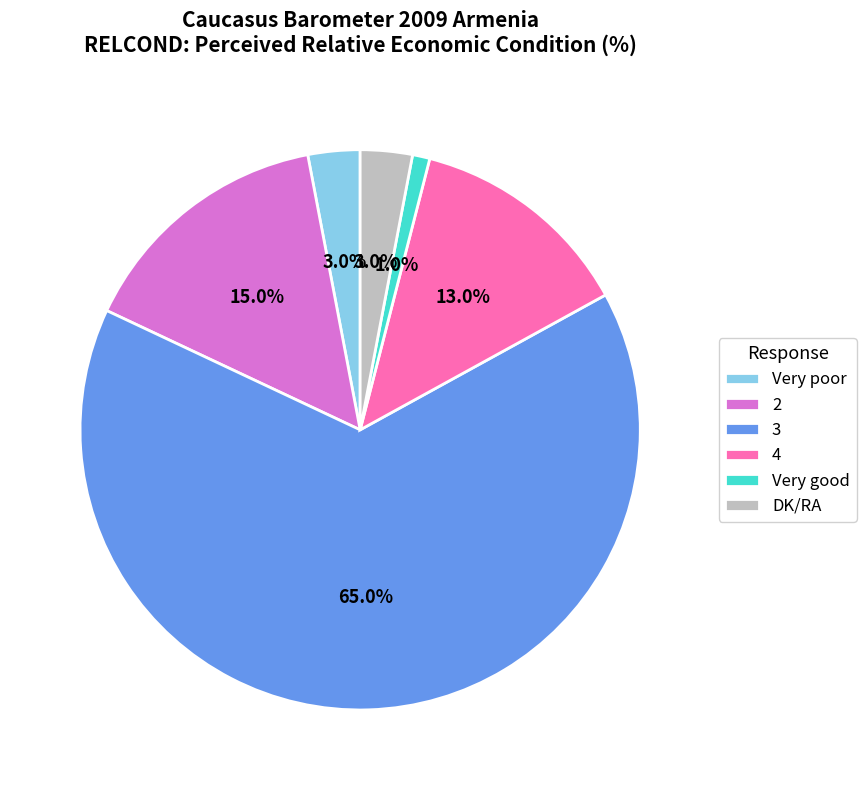

Does 2 account for over 50% of the chart?

No